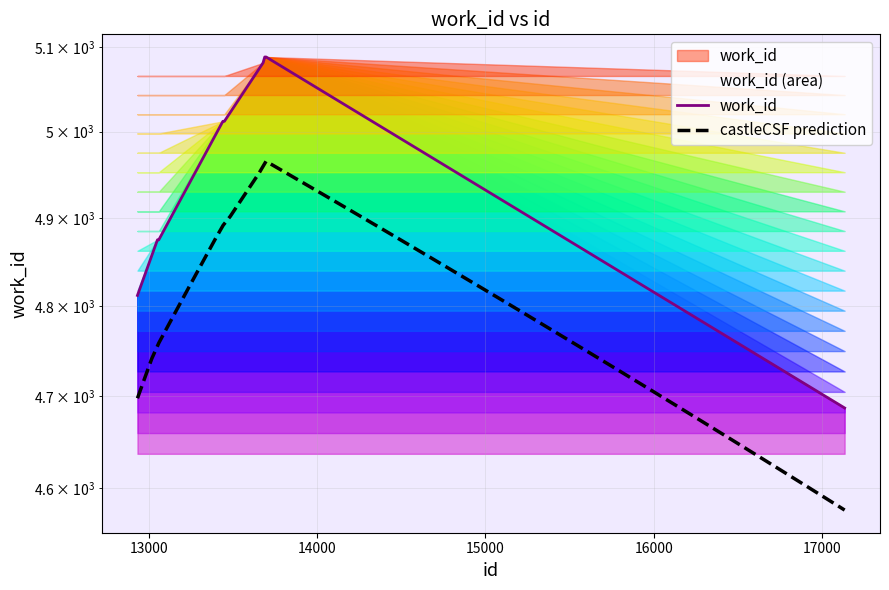

At which label is the value closest to 4887?

13049